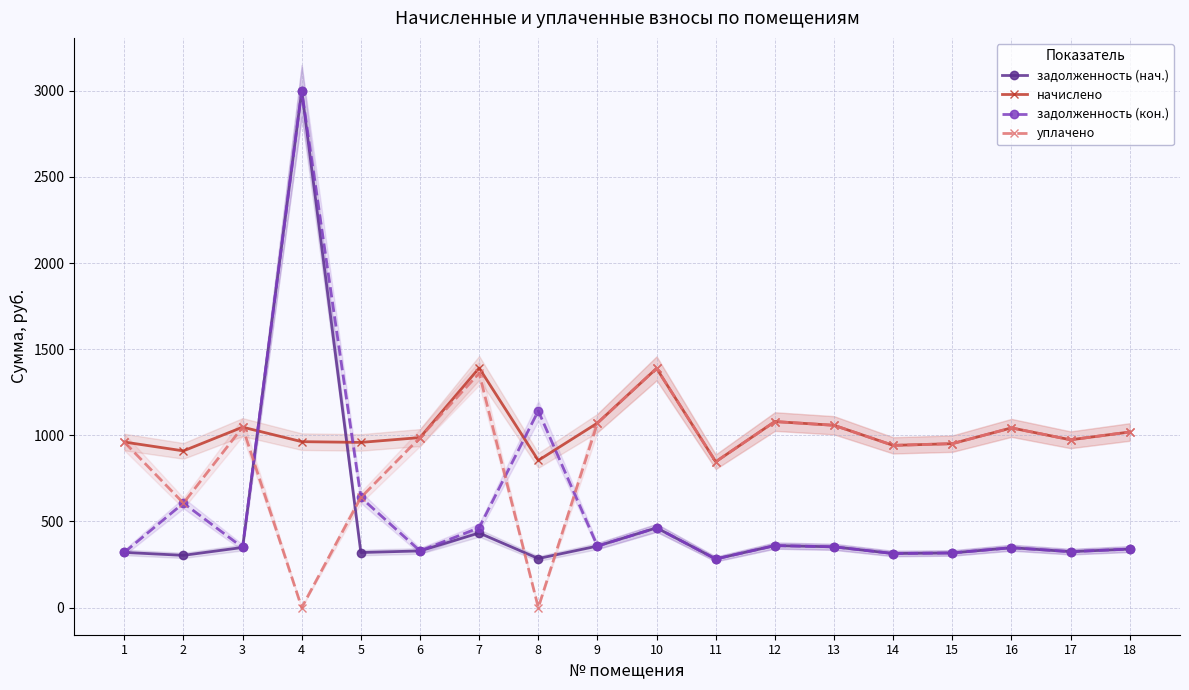

Which series has the largest total across all categories?

начислено